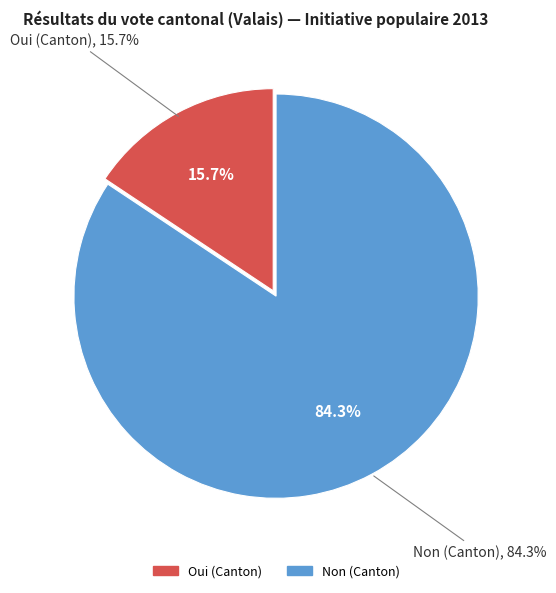

Is it true that Oui (Canton) is 16% of the pie?

True